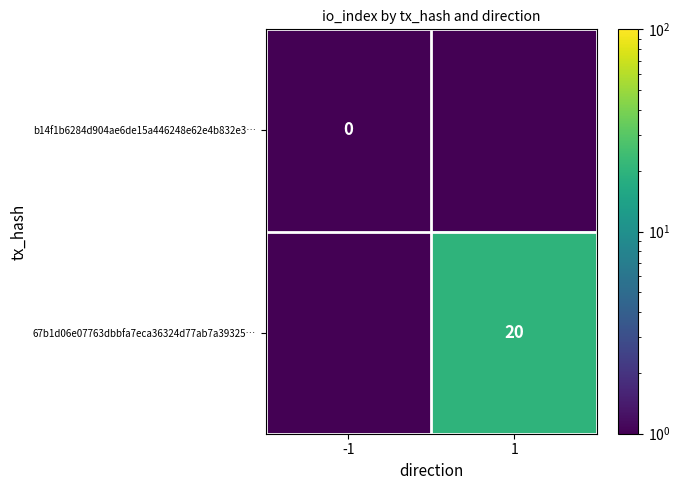

Is it true that 67b1d06e07763dbbfa7eca36324d77ab7a39325… equals 20.0 at 1?

True